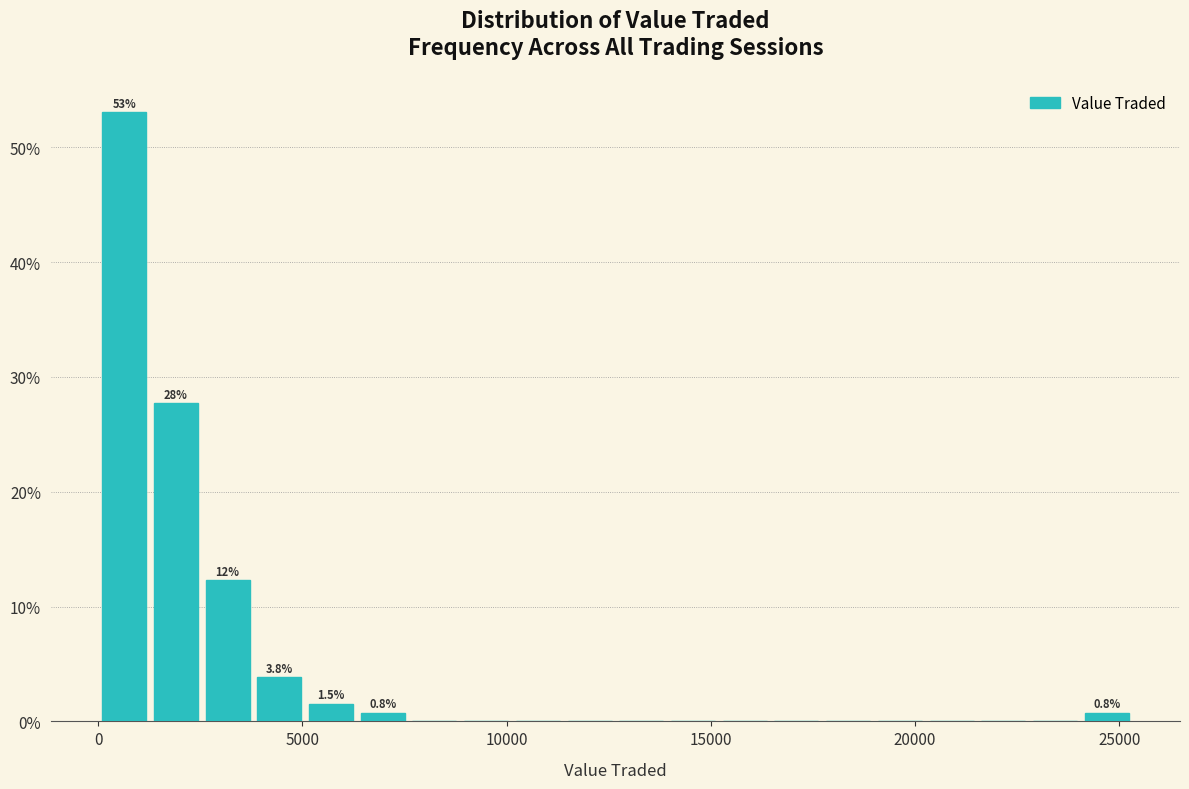

Read against the x-axis, roughly where is the centre of the tallest bar?

500